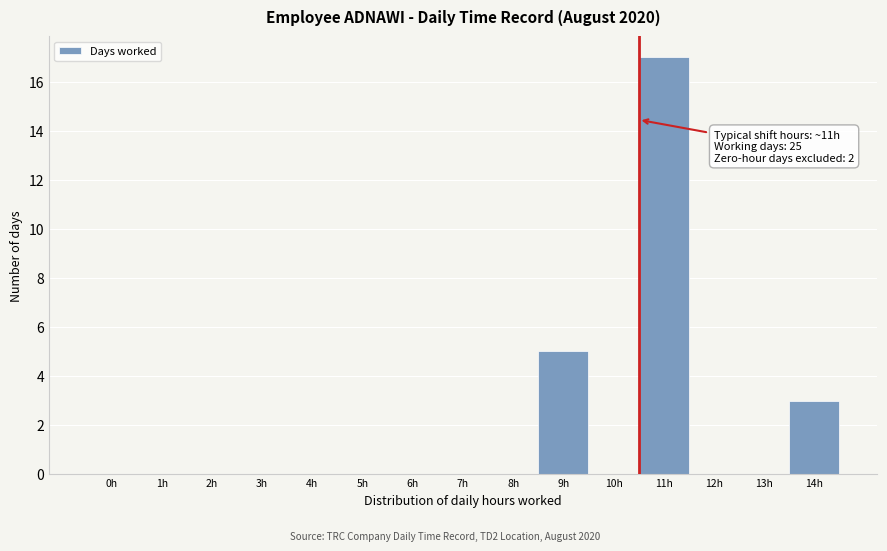

Reading left to right, list all the values displayed in this chart.

0h=0	1h=0	2h=0	3h=0	4h=0	5h=0	6h=0	7h=0	8h=0	9h=5	10h=0	11h=17	12h=0	13h=0	14h=3